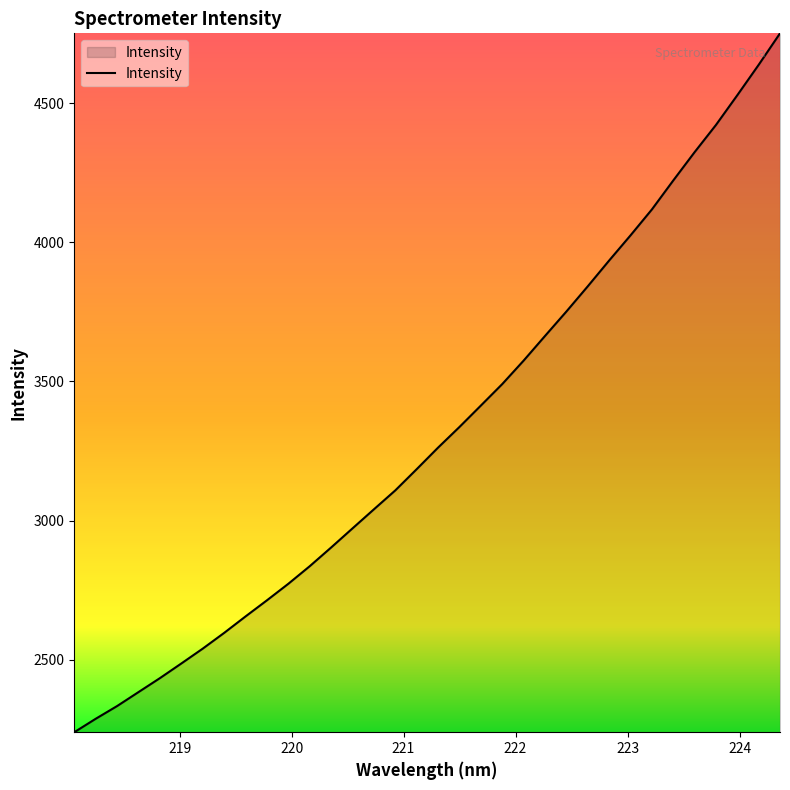

What is the minimum value shown in the chart?

2239.1